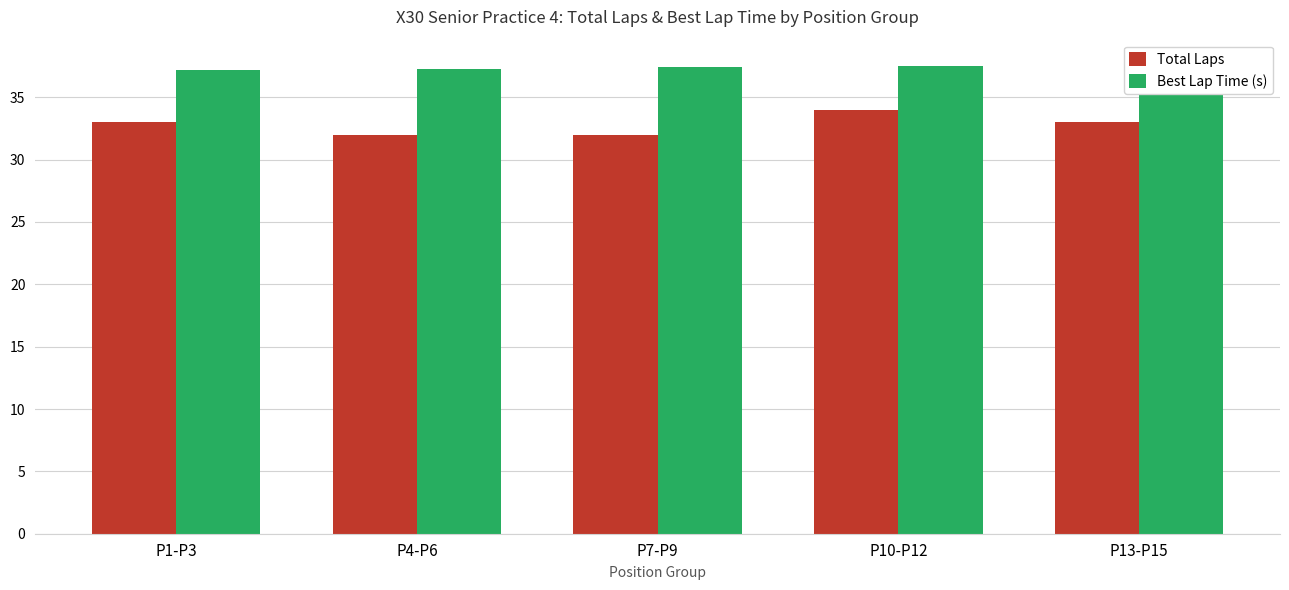

Reading right to left, what are all the values shown in this chart?

Total Laps: P13-P15=33.0	P10-P12=34.0	P7-P9=32.0	P4-P6=32.0	P1-P3=33.0
Best Lap Time (s): P13-P15=37.7	P10-P12=37.5	P7-P9=37.4	P4-P6=37.2	P1-P3=37.2